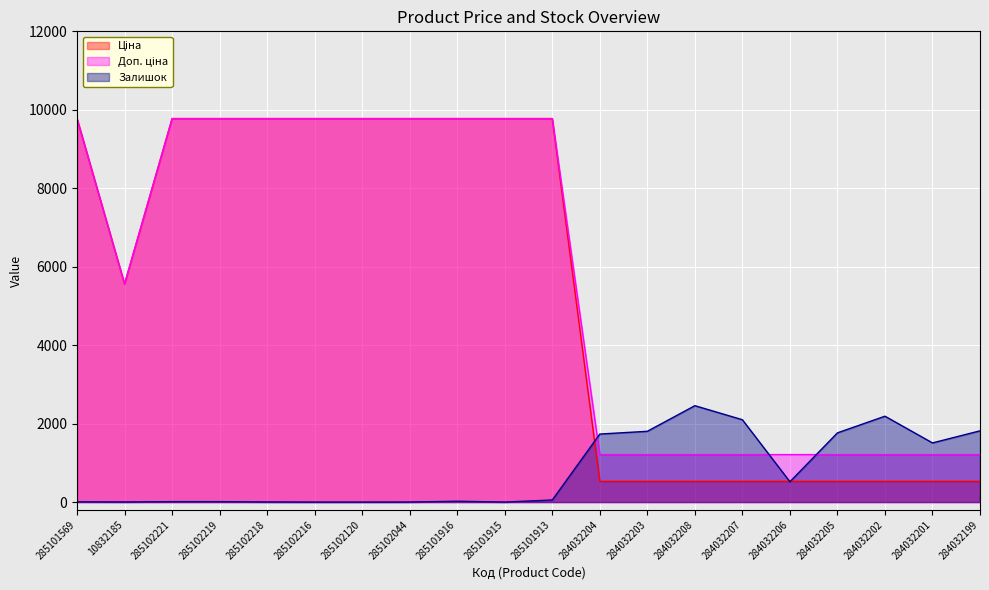

Read the Ціна value at 284032205.

528.2